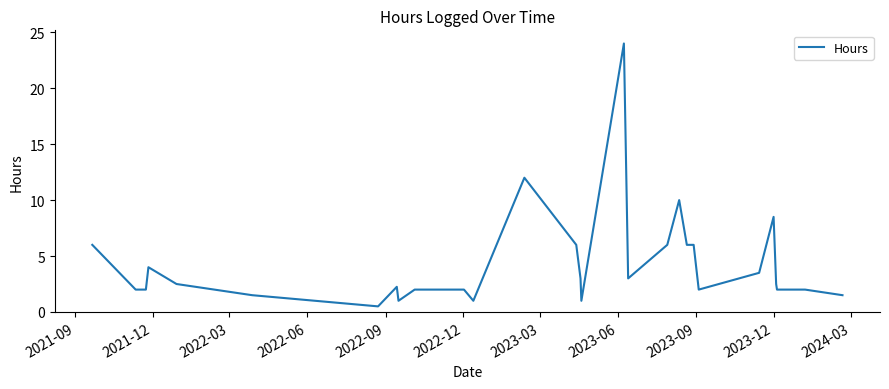

How many series are shown in this chart?

1